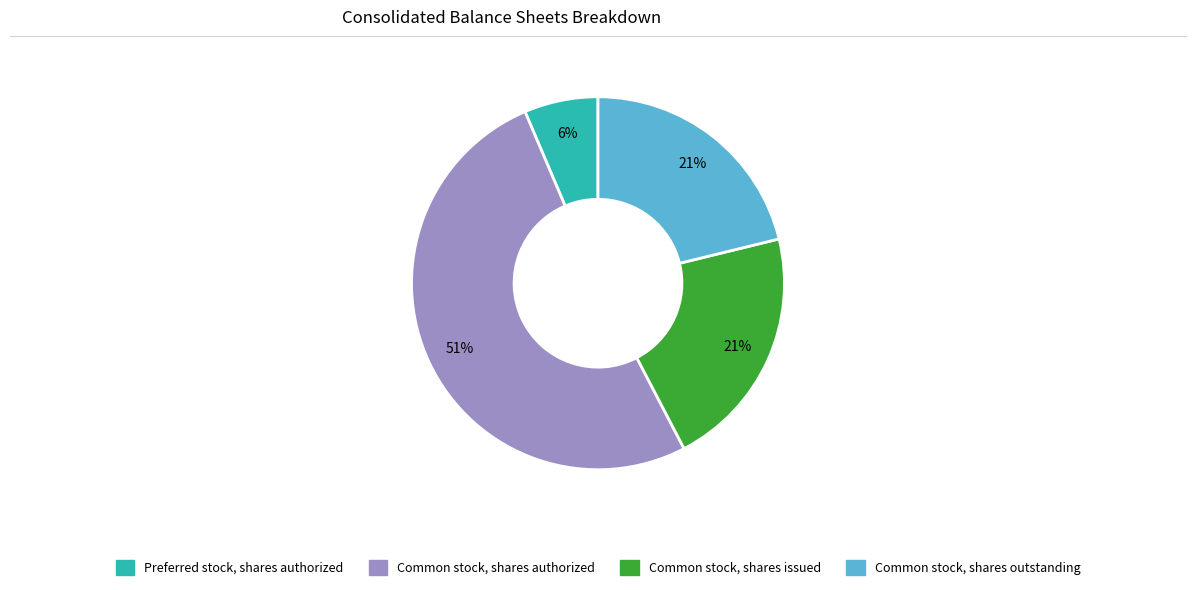

Which has a higher value, Common stock, shares outstanding or Preferred stock, shares authorized?

Common stock, shares outstanding